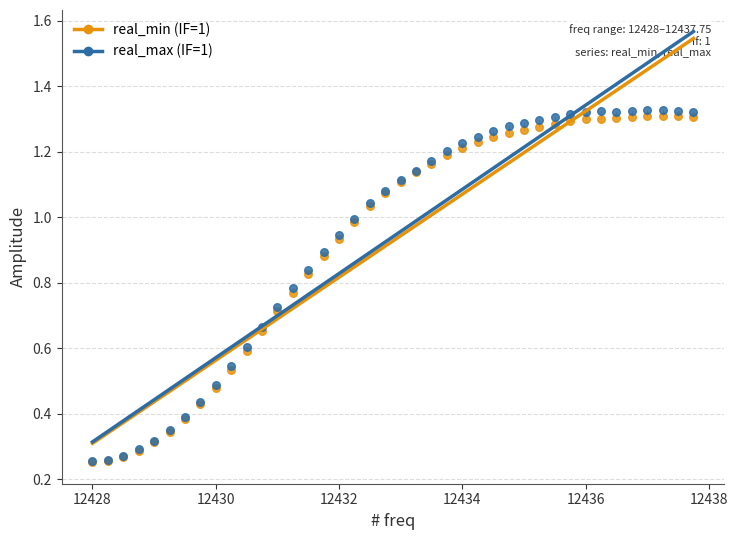

What are all the series names shown in the legend?

real_min (IF=1), real_max (IF=1)